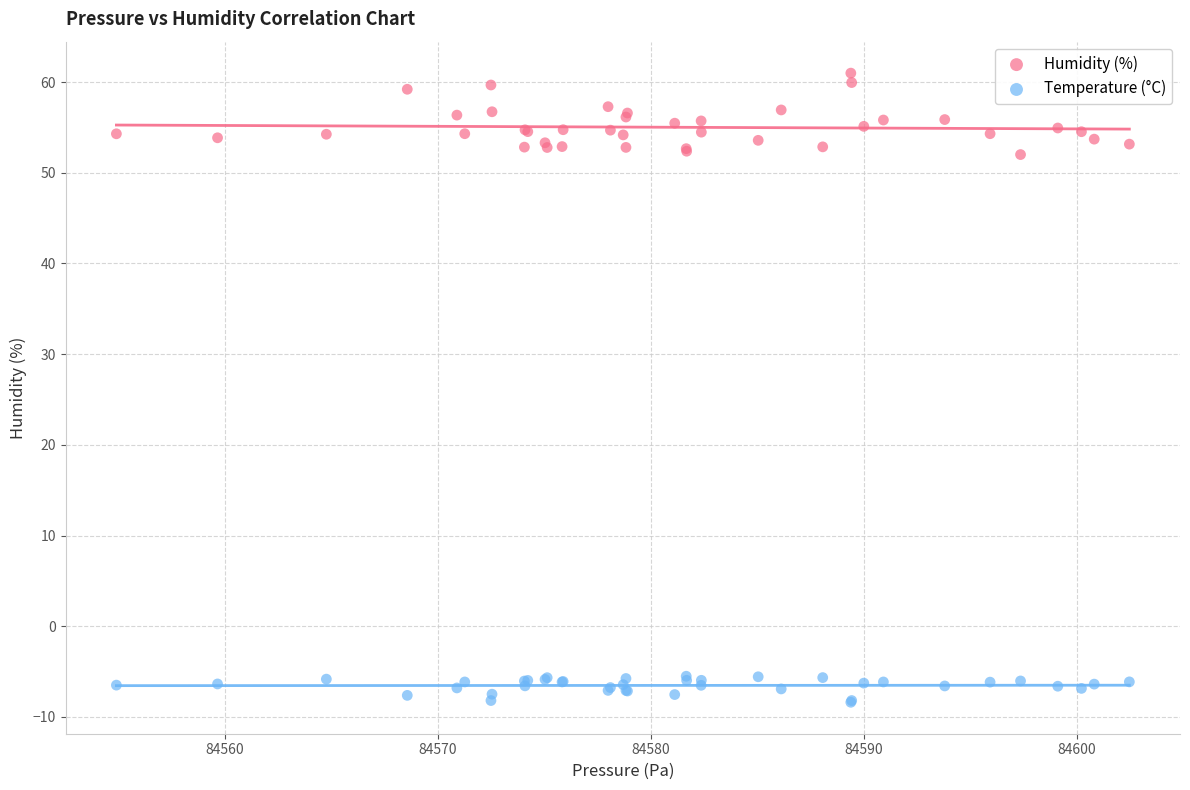

Which series contains the highest Y value?

Humidity (%)